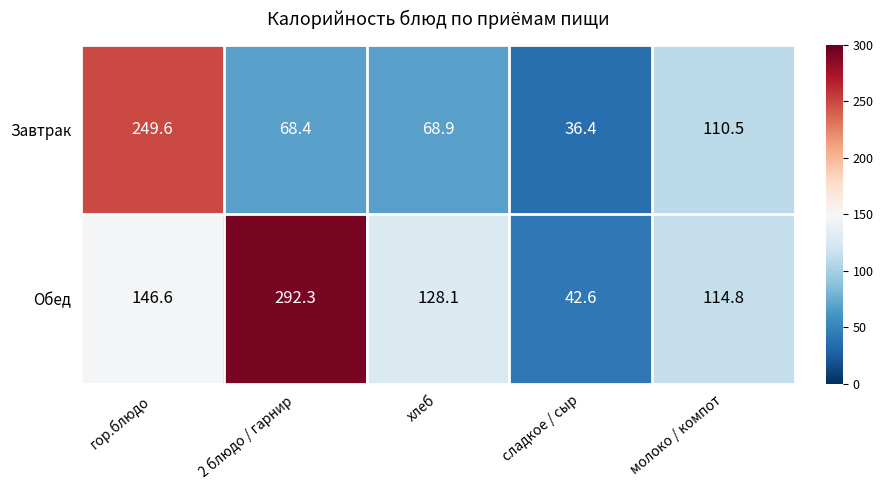

Rank the series by their average value, from highest to lowest.

Обед, Завтрак